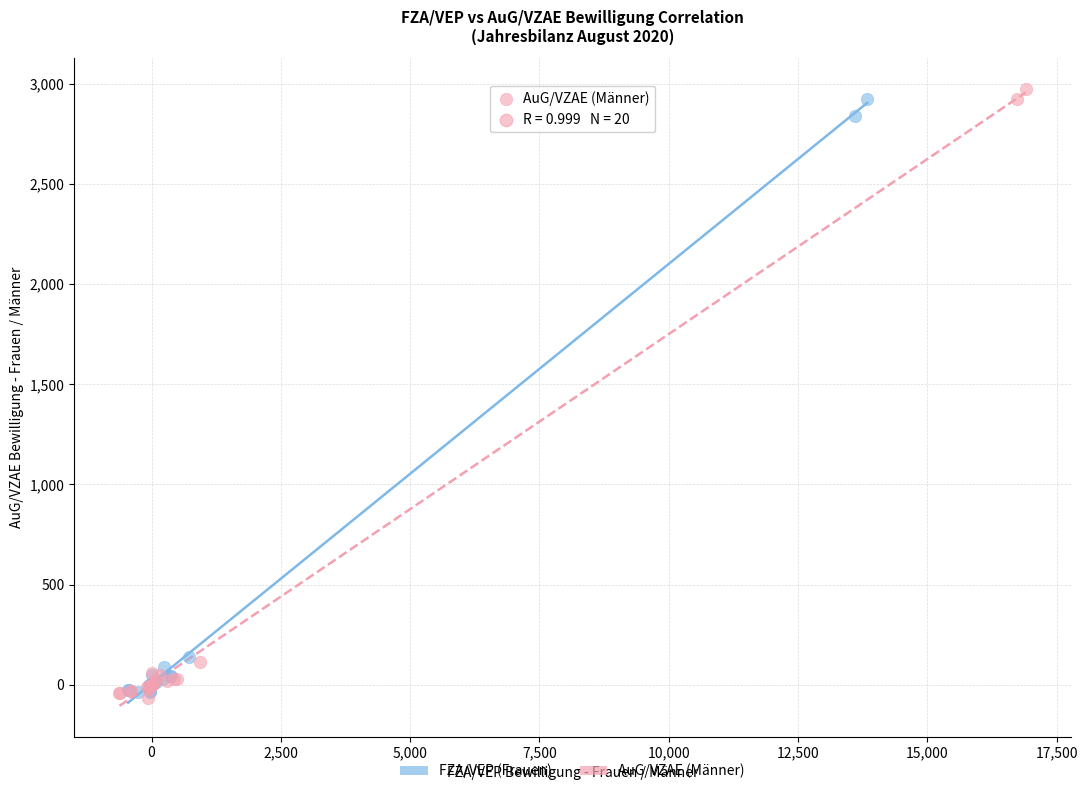

Which series contains the highest Y value?

AuG/VZAE (Männer)